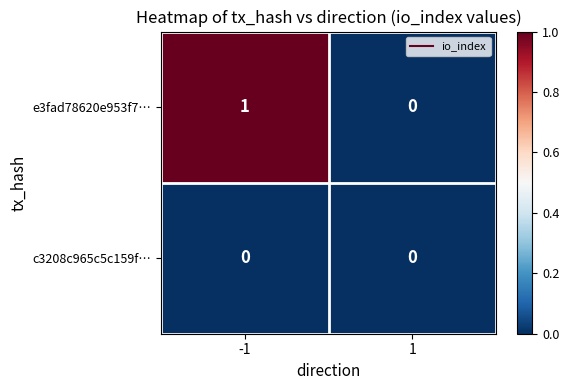

Between -1 and 1, which series saw the biggest shift?

e3fad78620e953f7…